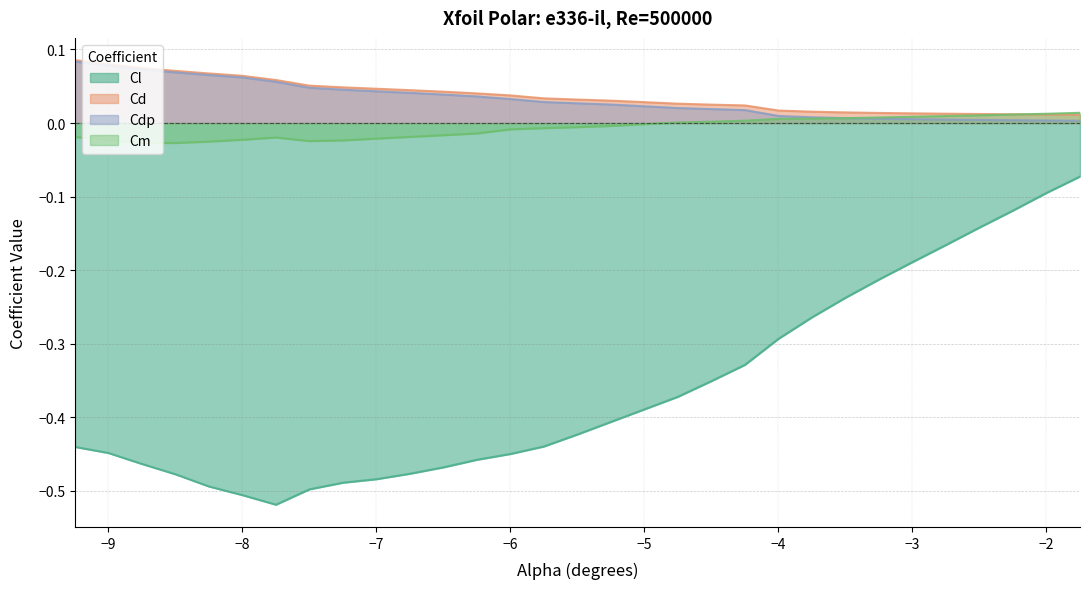

Rank the series at -7.25 from highest to lowest value.

Cd, Cdp, Cm, Cl